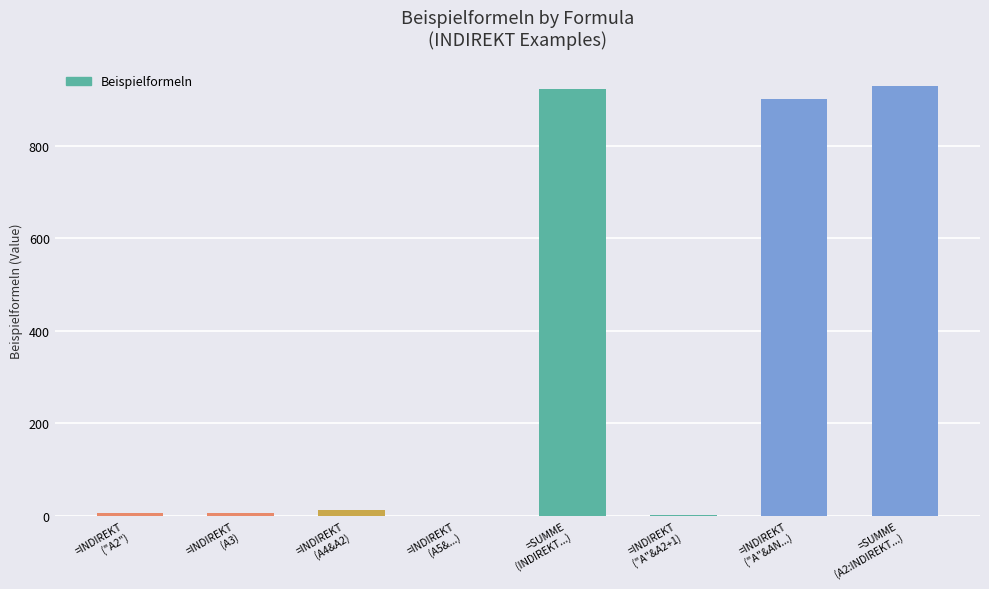

What is the greatest value displayed?

930